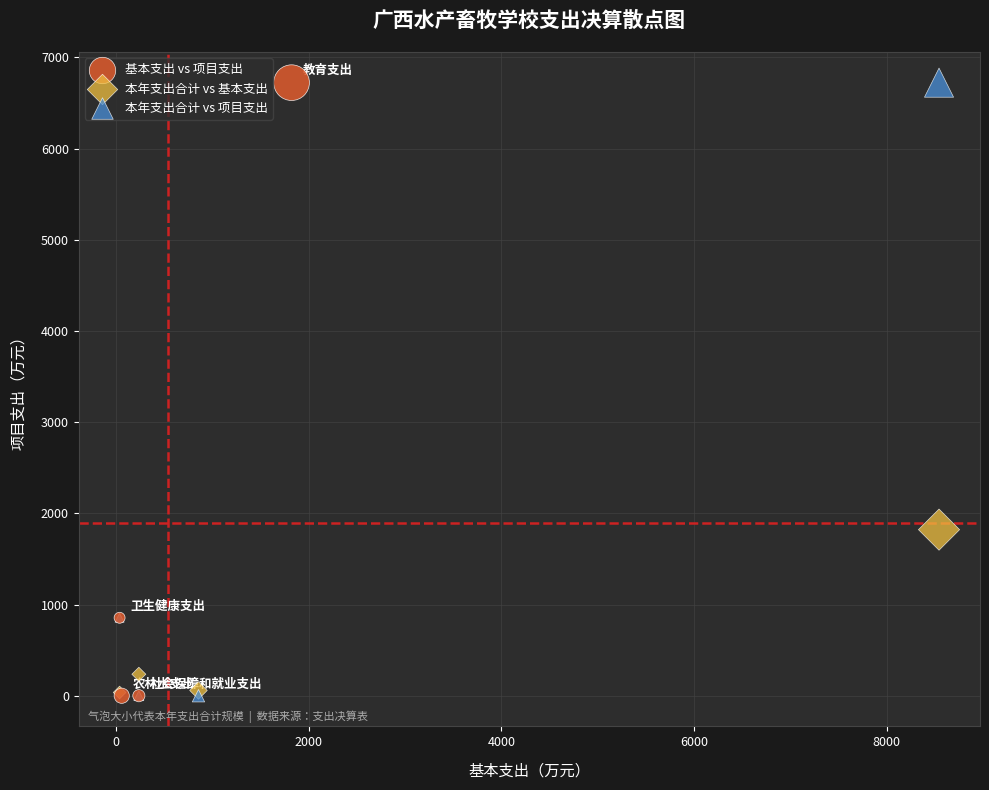

What are all the series names shown in the legend?

基本支出 vs 项目支出, 本年支出合计 vs 基本支出, 本年支出合计 vs 项目支出